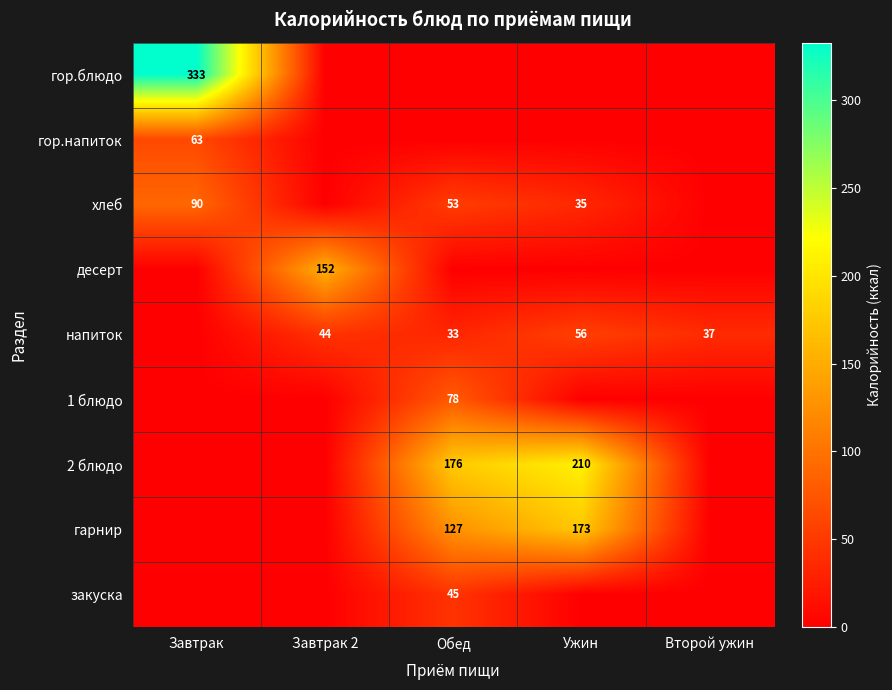

The 2 блюдо series shows 176 at Обед. True or false?

True